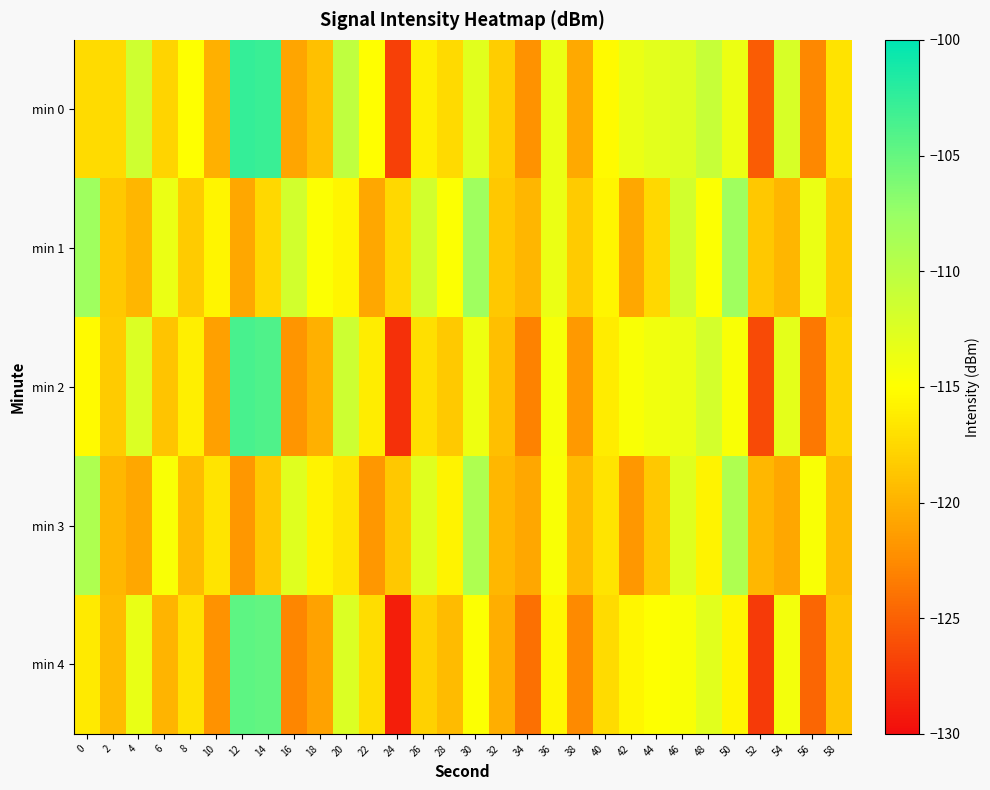

Reading left to right, what are all the values shown in this chart?

min 0: 0=-117.3	2=-117.3	4=-111.4	6=-117.8	8=-115.0	10=-120.1	12=-102.6	14=-102.9	16=-120.8	18=-119.1	20=-110.3	22=-115.1	24=-126.9	26=-116.0	28=-117.4	30=-112.8	32=-118.2	34=-122.1	36=-113.5	38=-120.6	40=-115.3	42=-113.6	44=-112.9	46=-112.6	48=-110.8	50=-113.6	52=-125.3	54=-112.1	56=-122.6	58=-116.8
min 1: 0=-108.0	2=-118.6	4=-119.7	6=-113.5	8=-118.4	10=-115.7	12=-120.7	14=-117.5	16=-111.7	18=-114.8	20=-115.7	22=-120.7	24=-117.5	26=-111.7	28=-114.8	30=-108.0	32=-118.6	34=-119.7	36=-113.5	38=-118.4	40=-115.7	42=-120.7	44=-117.5	46=-111.7	48=-114.8	50=-108.0	52=-118.6	54=-119.7	56=-113.5	58=-118.4
min 2: 0=-115.3	2=-118.3	4=-112.4	6=-118.8	8=-116.0	10=-121.1	12=-103.6	14=-103.9	16=-121.8	18=-120.1	20=-111.3	22=-116.1	24=-127.9	26=-117.0	28=-118.4	30=-113.8	32=-119.2	34=-123.1	36=-114.5	38=-121.6	40=-116.3	42=-114.6	44=-113.9	46=-113.6	48=-111.8	50=-114.6	52=-126.3	54=-113.1	56=-123.6	58=-117.8
min 3: 0=-109.0	2=-119.6	4=-120.7	6=-114.5	8=-119.4	10=-116.7	12=-121.7	14=-118.5	16=-112.7	18=-115.8	20=-116.7	22=-121.7	24=-118.5	26=-112.7	28=-115.8	30=-109.0	32=-119.6	34=-120.7	36=-114.5	38=-119.4	40=-116.7	42=-121.7	44=-118.5	46=-112.7	48=-115.8	50=-109.0	52=-119.6	54=-120.7	56=-114.5	58=-119.4
min 4: 0=-116.3	2=-119.3	4=-113.4	6=-119.8	8=-117.0	10=-122.1	12=-104.6	14=-104.9	16=-122.8	18=-121.1	20=-112.3	22=-117.1	24=-128.9	26=-118.0	28=-119.4	30=-114.8	32=-120.2	34=-124.1	36=-115.5	38=-122.6	40=-117.3	42=-115.6	44=-114.9	46=-114.6	48=-112.8	50=-115.6	52=-127.3	54=-114.1	56=-124.6	58=-118.8